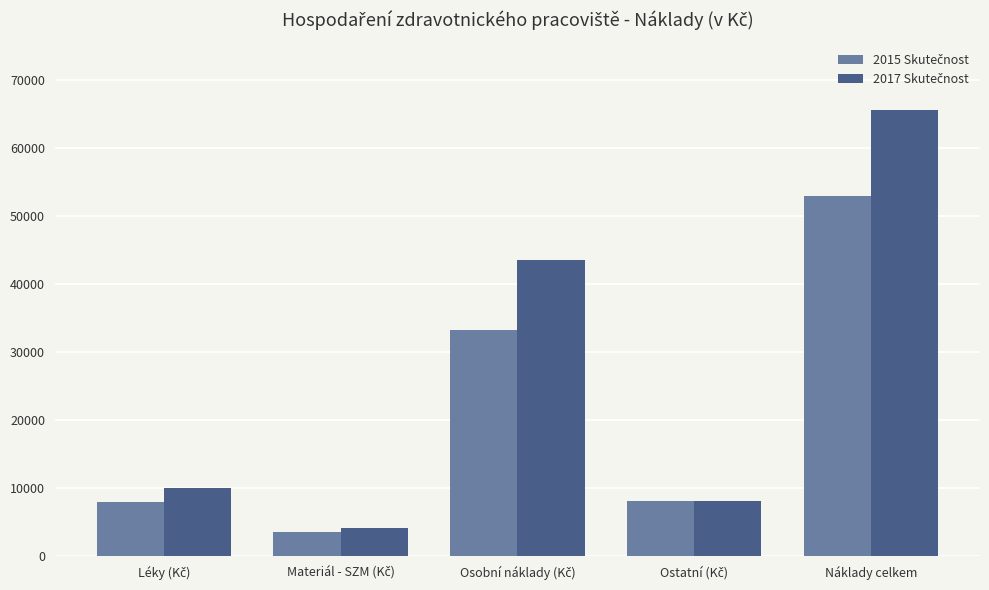

At which category is the sum across all series the highest?

Náklady celkem